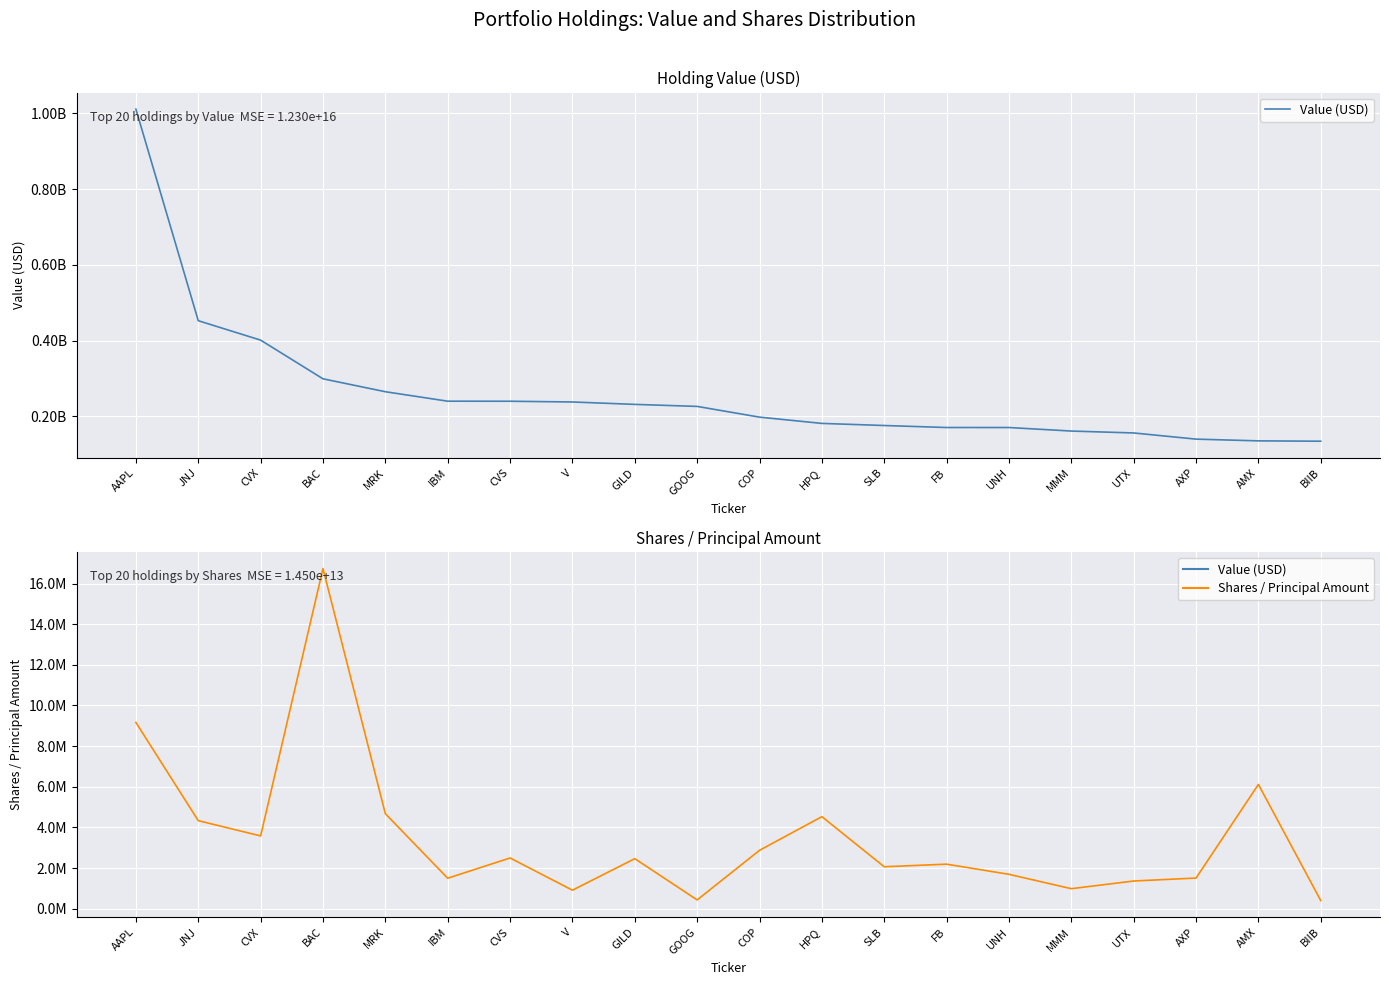

List the series in order of their peak value, highest first.

Value (USD), Shares / Principal Amount